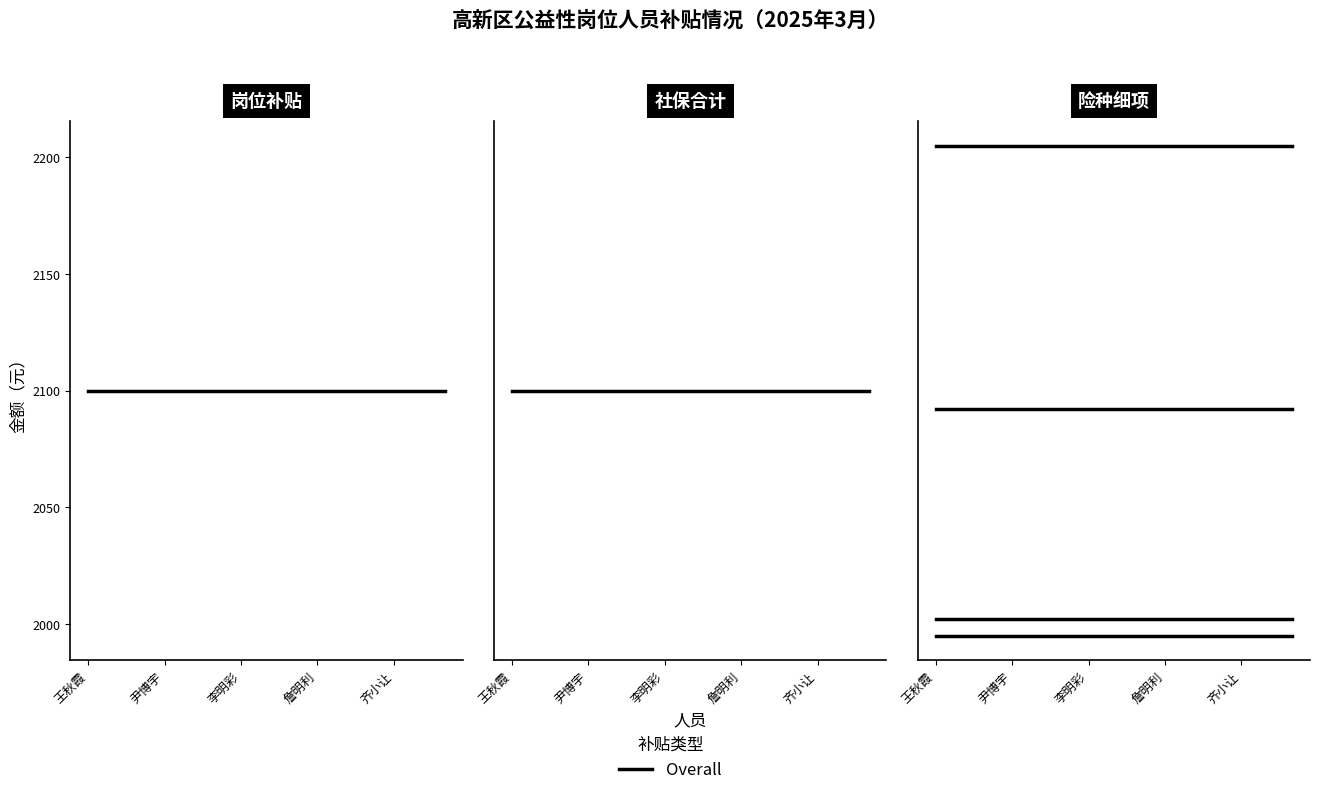

True or false: 工伤 has more than 0 interior local peaks.

False